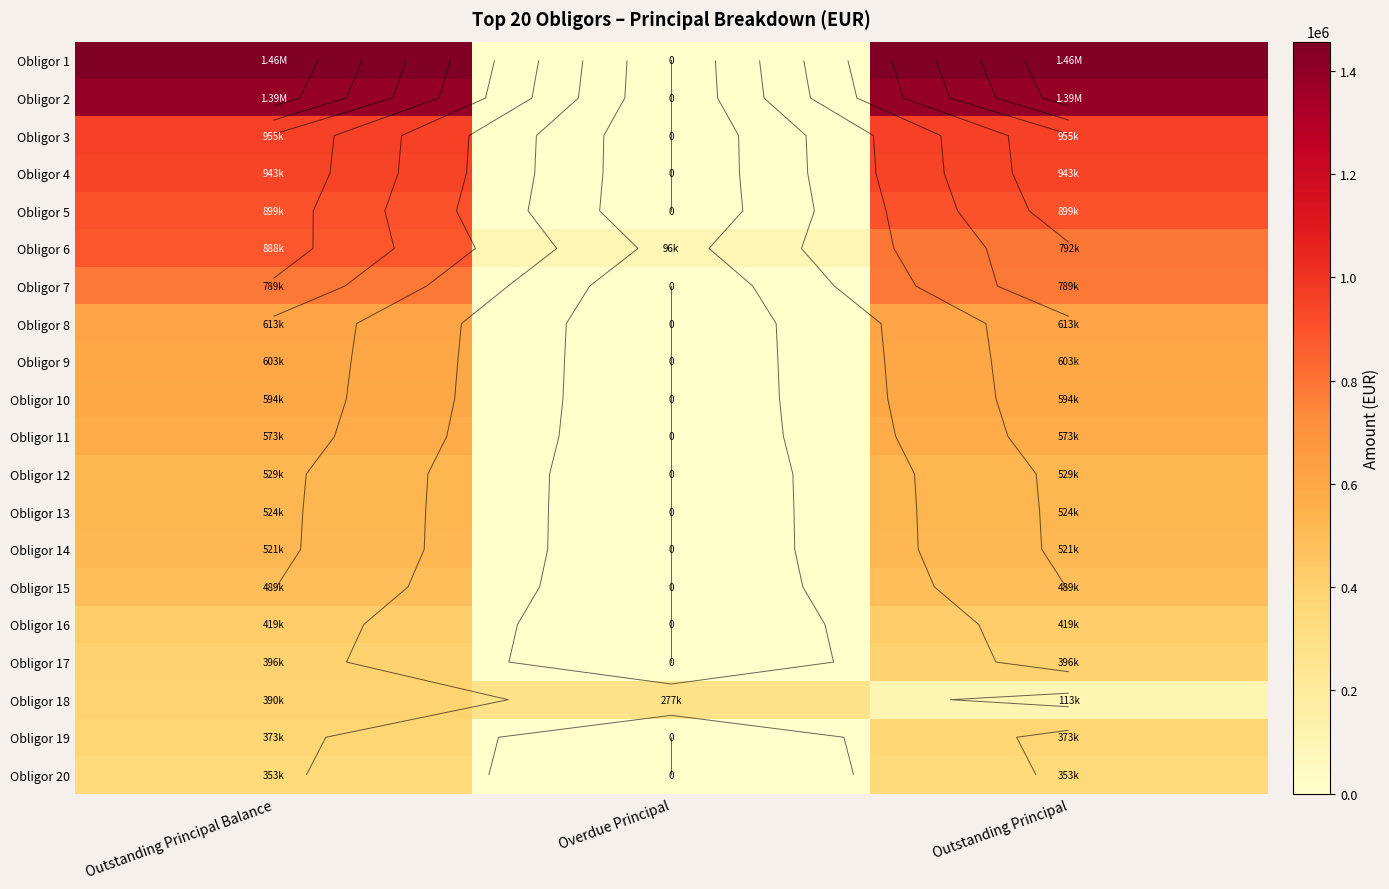

What is the average value of the Obligor 20 series?

235218.7